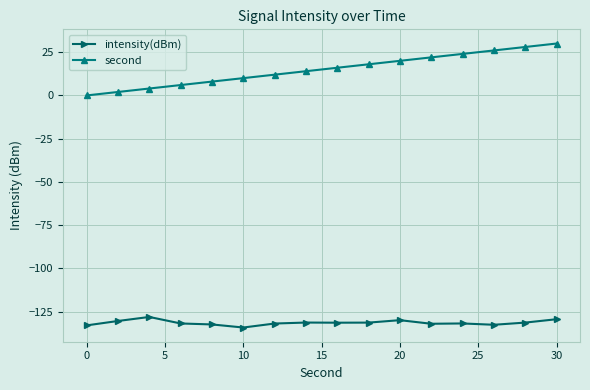

What is the average value of the intensity(dBm) series?

-131.4